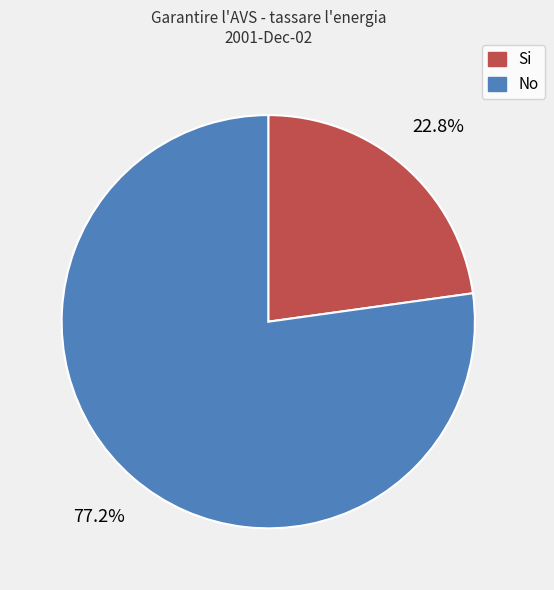

Which has a higher value, Si or No?

No